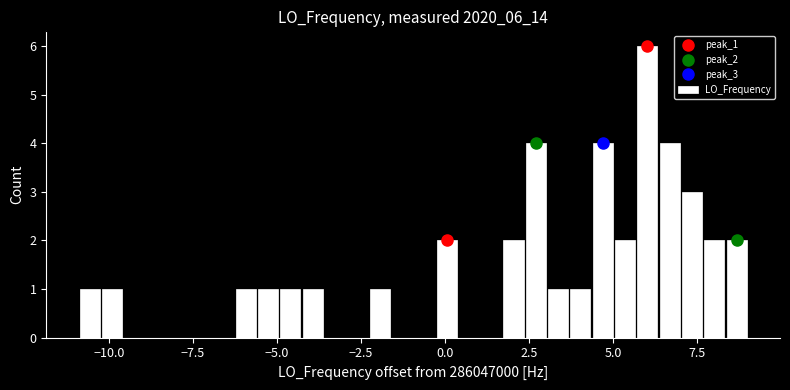

Read against the x-axis, roughly where is the centre of the tallest bar?

6.0